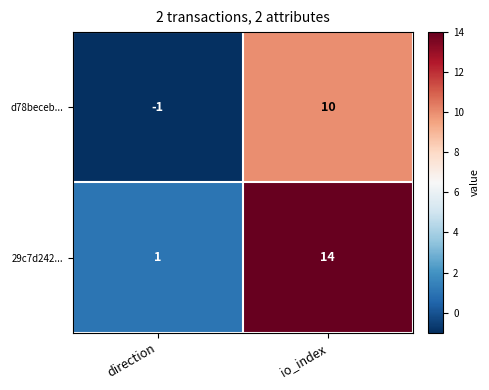

Reading left to right, what are all the values shown in this chart?

d78beceb...: -1	10
29c7d242...: 1	14